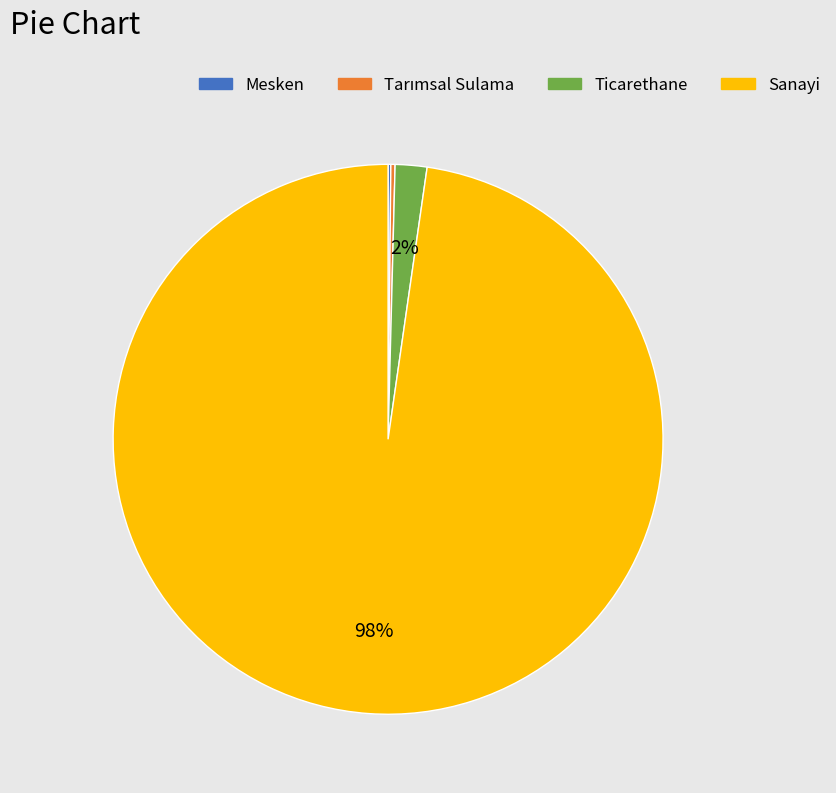

The Ticarethane slice represents 8% of the pie. True or false?

False